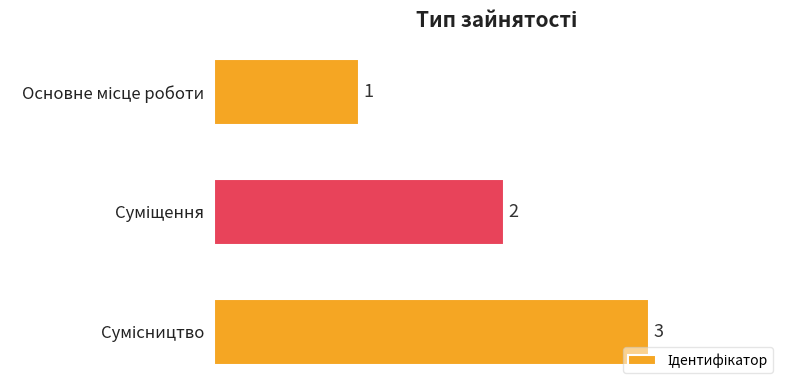

What is the sum of all values?

6